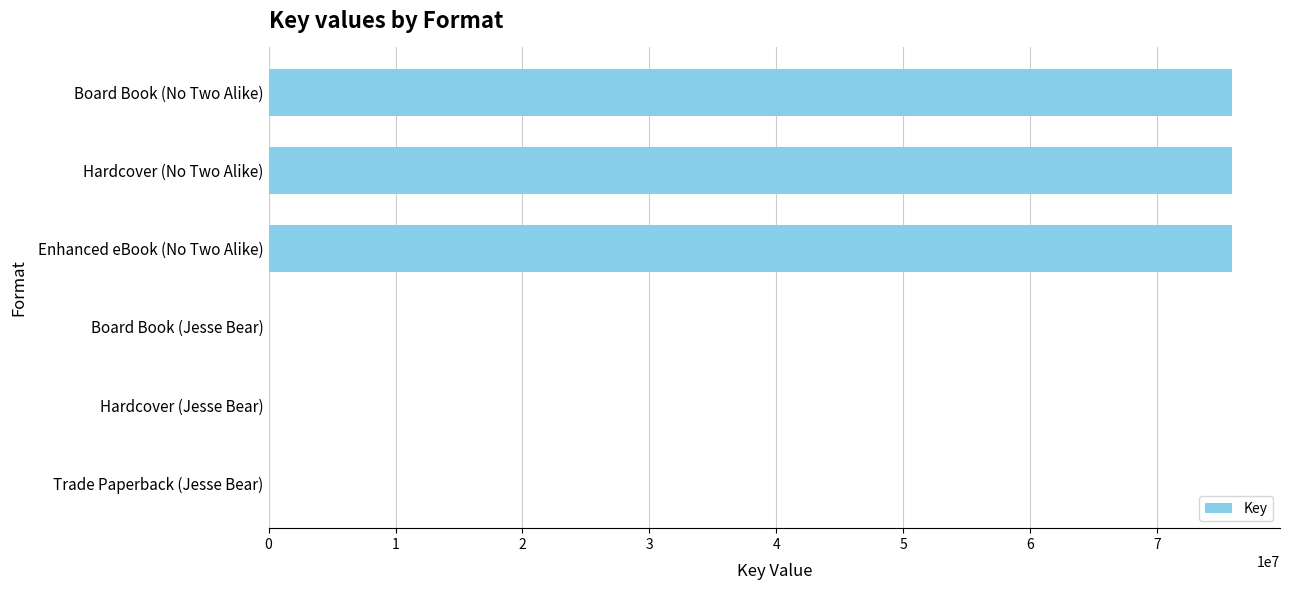

The chart shows a value of 75898495 at Board Book (No Two Alike). True or false?

True